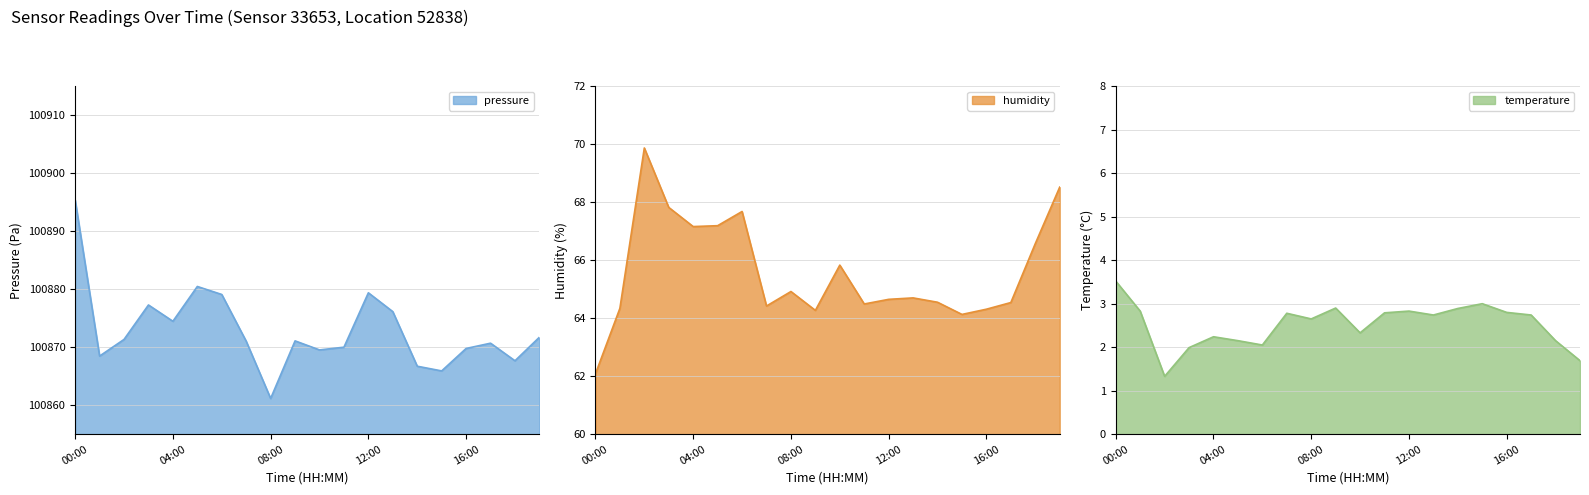

Is the value of humidity at 00:00 greater than the value of temperature at 19:00?

Yes